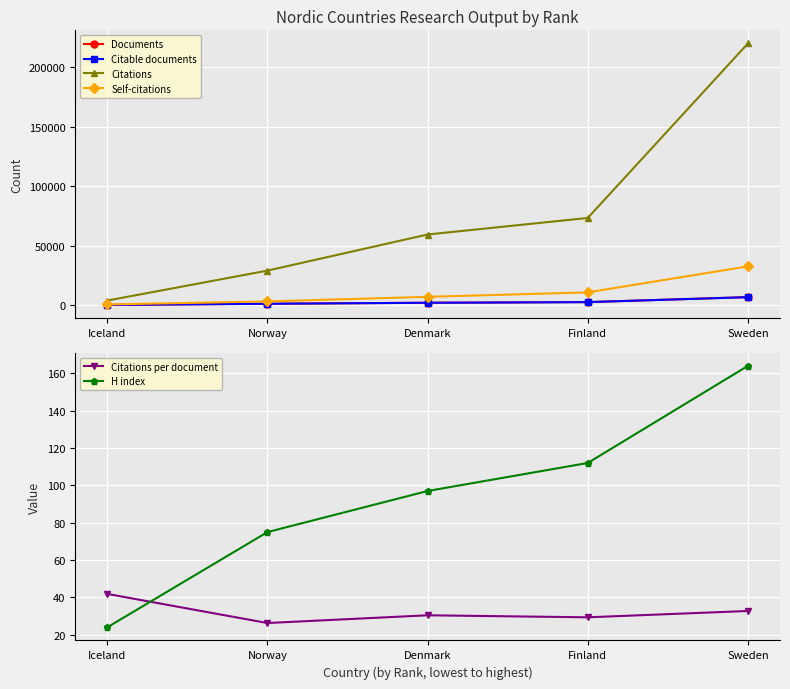

What are all the series names shown in the legend?

Documents, Citable documents, Citations, Self-citations, Citations per document, H index